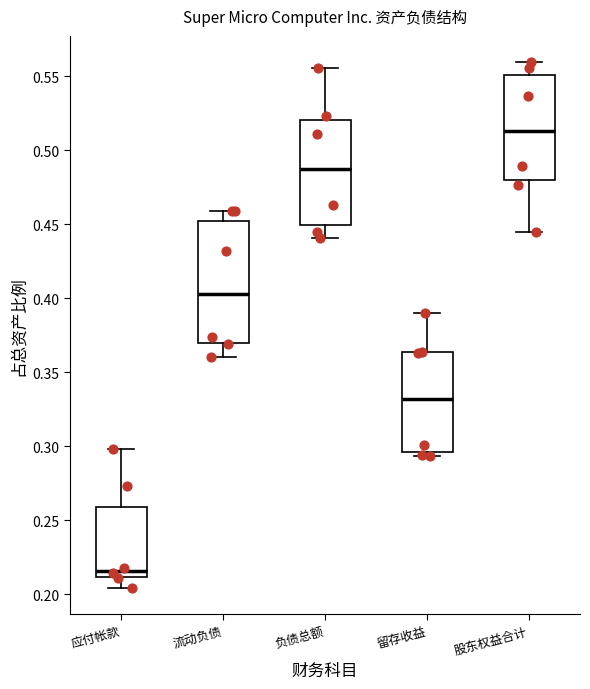

Which box's median line is the highest?

股东权益合计